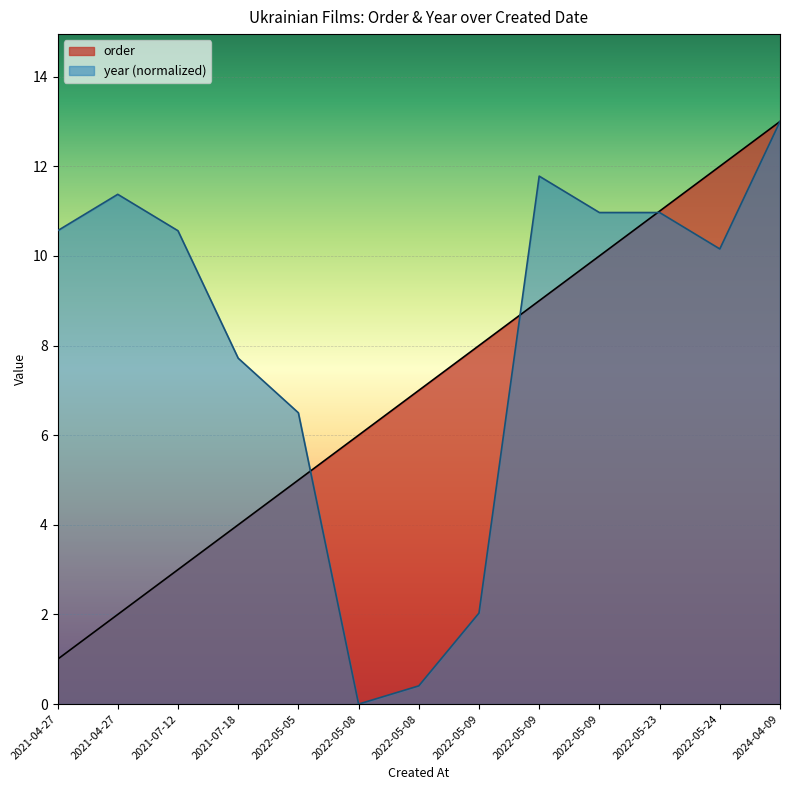

What are all the series names shown in the legend?

order, year (normalized)